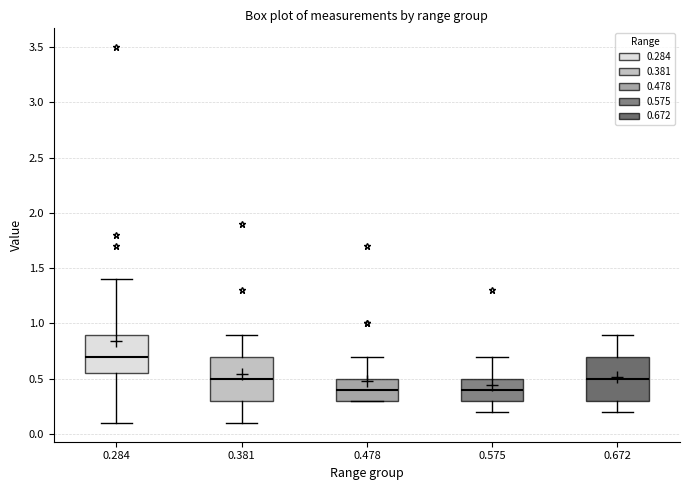

Reading left to right, read every box against the y-axis: the position of its median line, the range the box covers, and the ends of its whiskers. The values are not printed on the chart, so give them approximately, as read against the axis.

0.284: median 0.70, box 0.55 to 0.90, whiskers 0.10 to 1.40
0.381: median 0.50, box 0.30 to 0.70, whiskers 0.10 to 0.90
0.478: median 0.40, box 0.30 to 0.50, whiskers 0.30 to 0.70
0.575: median 0.40, box 0.30 to 0.50, whiskers 0.20 to 0.70
0.672: median 0.50, box 0.30 to 0.70, whiskers 0.20 to 0.90